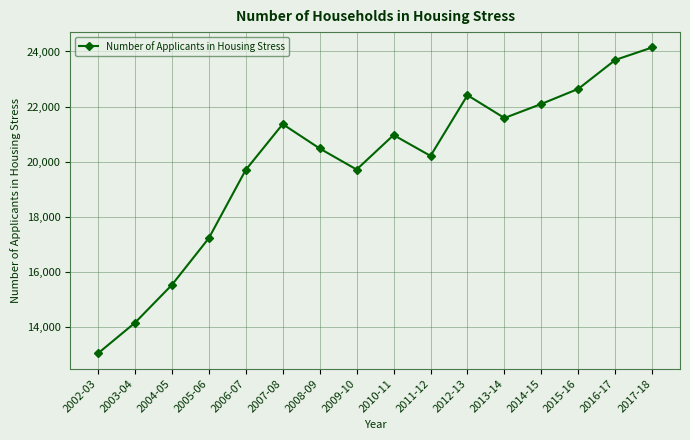

Is it true that the value at 2007-08 is 21364?

True